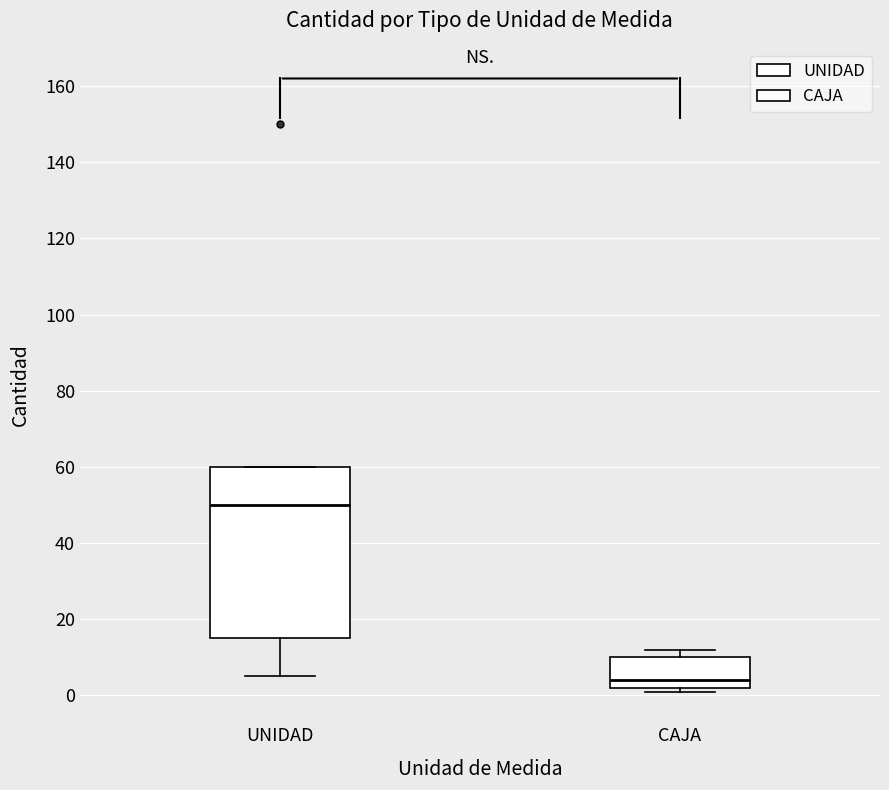

Which box's median line is the lowest?

CAJA